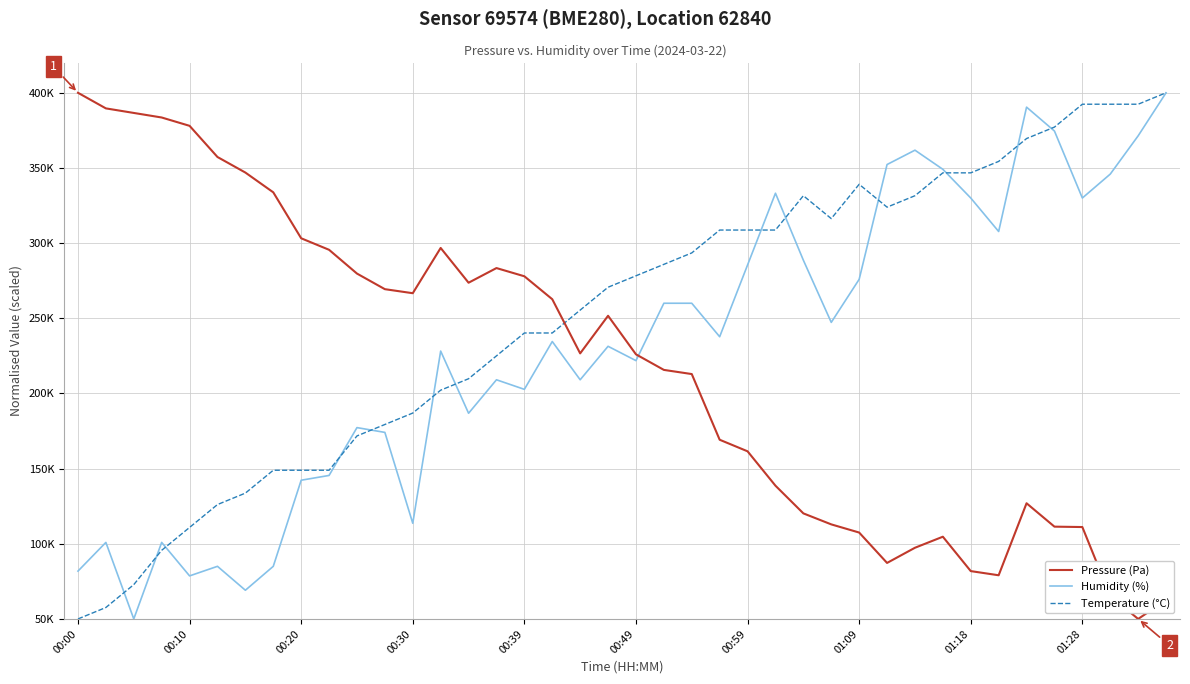

Is this an area chart (filled region under the line)?

No